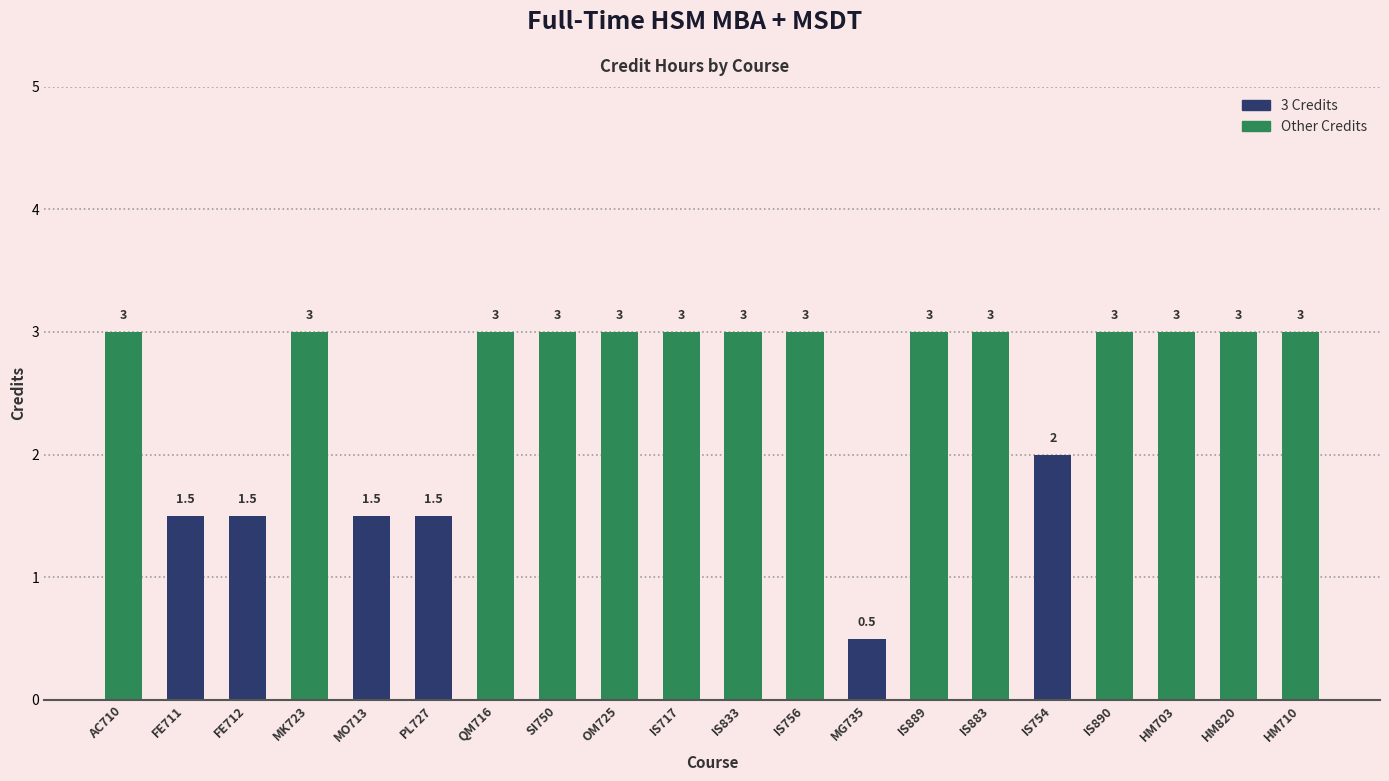

Reading left to right, extract all data points from this chart.

AC710=3.0	FE711=1.5	FE712=1.5	MK723=3.0	MO713=1.5	PL727=1.5	QM716=3.0	SI750=3.0	OM725=3.0	IS717=3.0	IS833=3.0	IS756=3.0	MG735=0.5	IS889=3.0	IS883=3.0	IS754=2.0	IS890=3.0	HM703=3.0	HM820=3.0	HM710=3.0